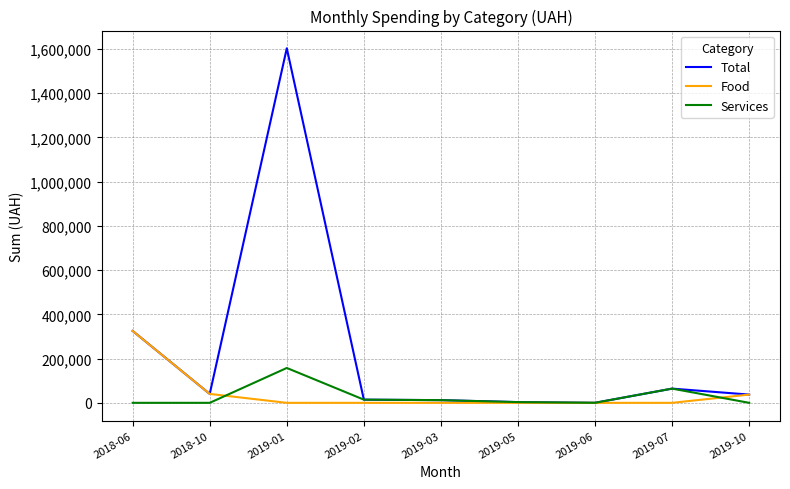

Which series has the largest total across all categories?

Total